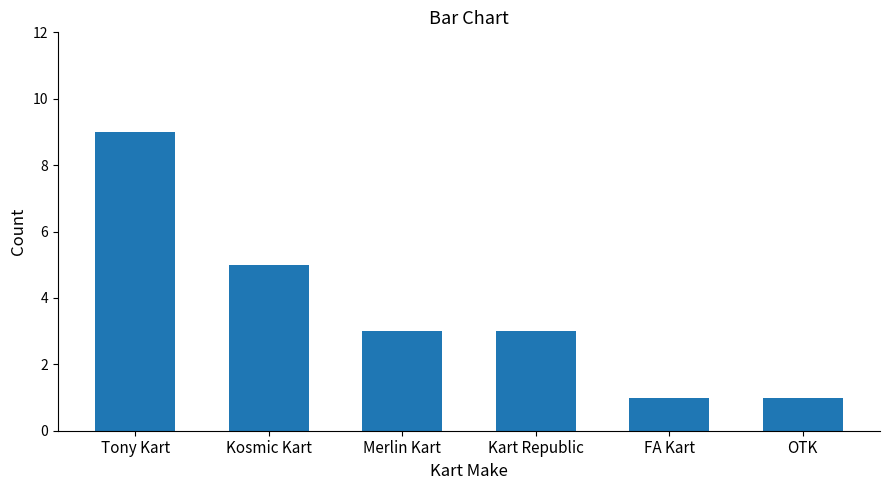

What is the maximum value shown in the chart?

9